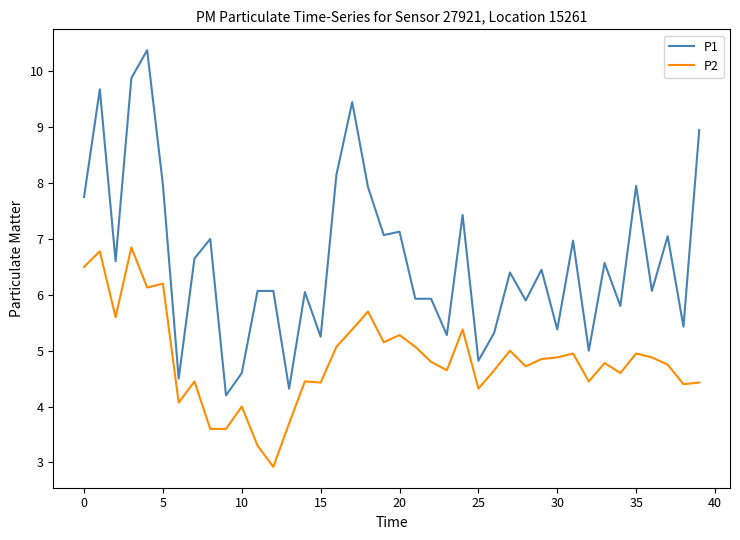

Which series has the largest range (max minus min)?

P1